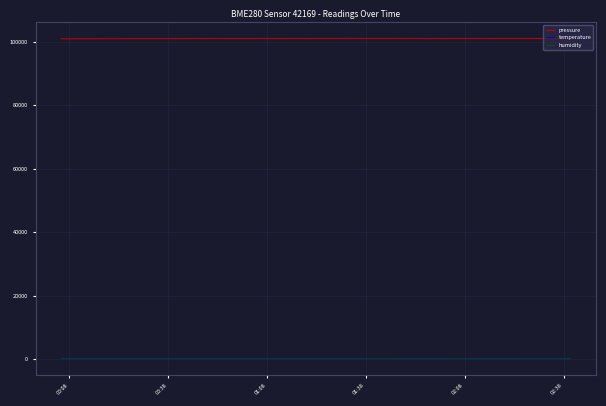

Does the chart have visible grid lines?

Yes